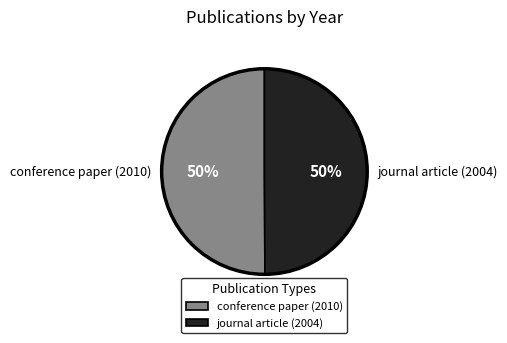

What is the ratio of the value at journal article (2004) to the value at conference paper (2010)?

1.0